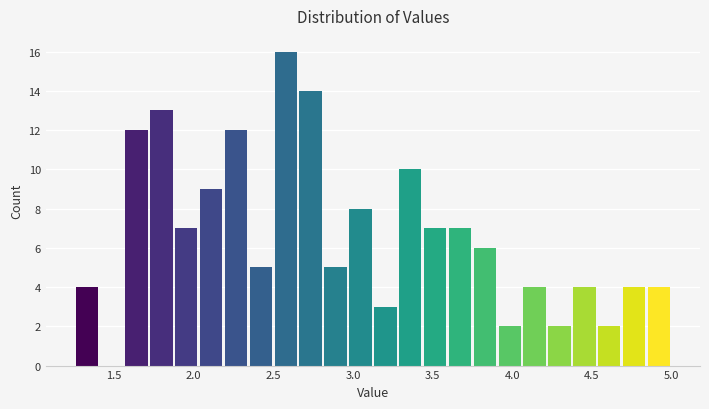

Read against the x-axis, roughly where is the centre of the tallest bar?

2.60